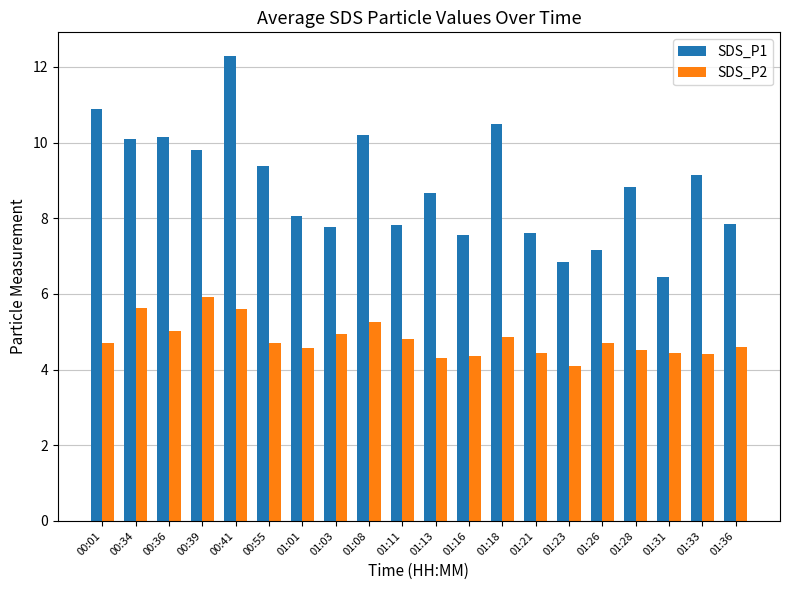

What is the spread (max minus min) of values at 01:01?

3.5